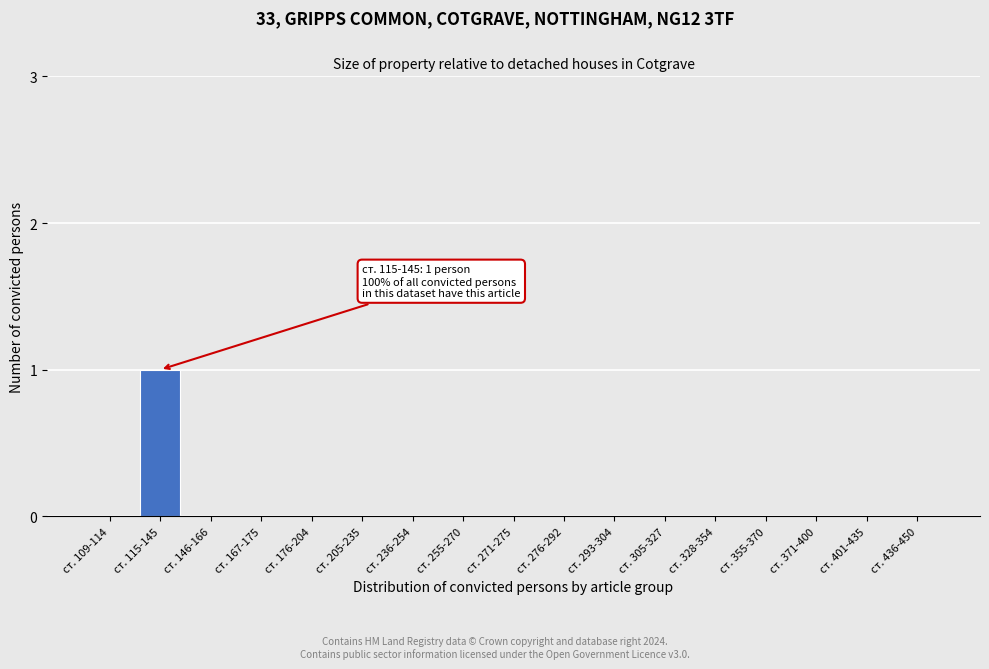

Reading right to left, list all the values displayed in this chart.

ст. 436-450=0	ст. 401-435=0	ст. 371-400=0	ст. 355-370=0	ст. 328-354=0	ст. 305-327=0	ст. 293-304=0	ст. 276-292=0	ст. 271-275=0	ст. 255-270=0	ст. 236-254=0	ст. 205-235=0	ст. 176-204=0	ст. 167-175=0	ст. 146-166=0	ст. 115-145=1	ст. 109-114=0